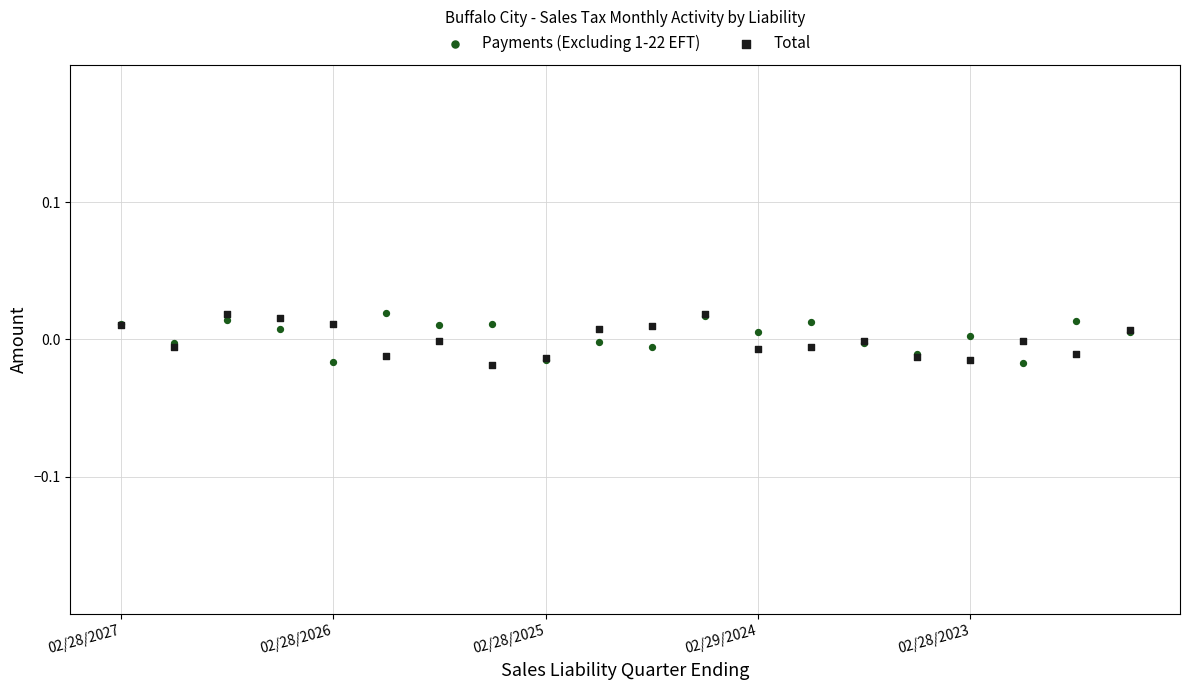

What are all the series names shown in the legend?

Payments (Excluding 1-22 EFT), Total